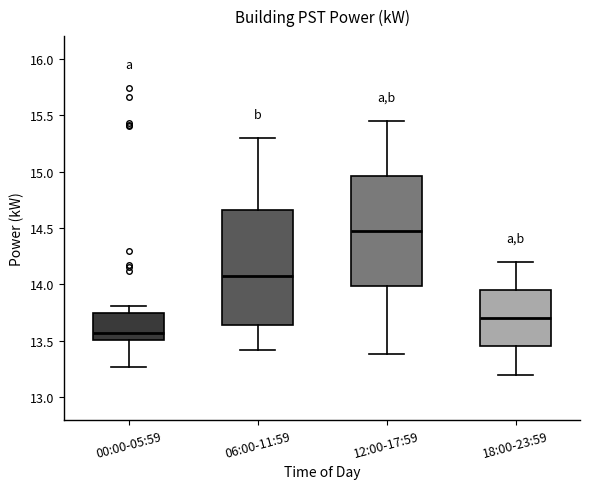

Reading left to right, read every box against the y-axis: the position of its median line, the range the box covers, and the ends of its whiskers. The values are not printed on the chart, so give them approximately, as read against the axis.

00:00-05:59: median 13.55, box 13.50 to 13.75, whiskers 13.25 to 13.80
06:00-11:59: median 14.10, box 13.65 to 14.65, whiskers 13.40 to 15.30
12:00-17:59: median 14.50, box 14.00 to 14.95, whiskers 13.40 to 15.45
18:00-23:59: median 13.70, box 13.45 to 13.95, whiskers 13.20 to 14.20